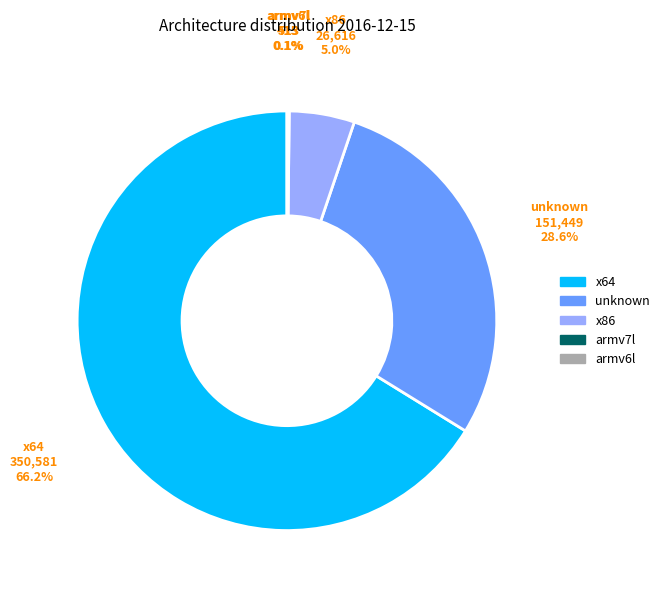

What is the majority slice?

x64